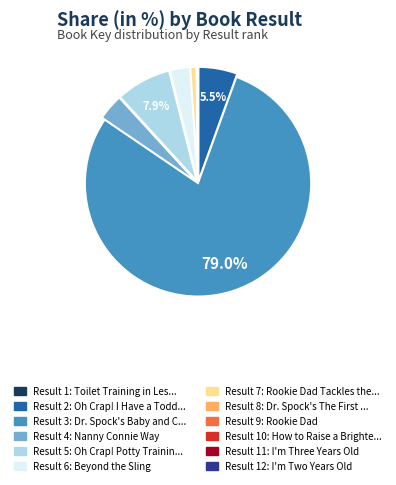

Does any single category account for the majority?

Yes